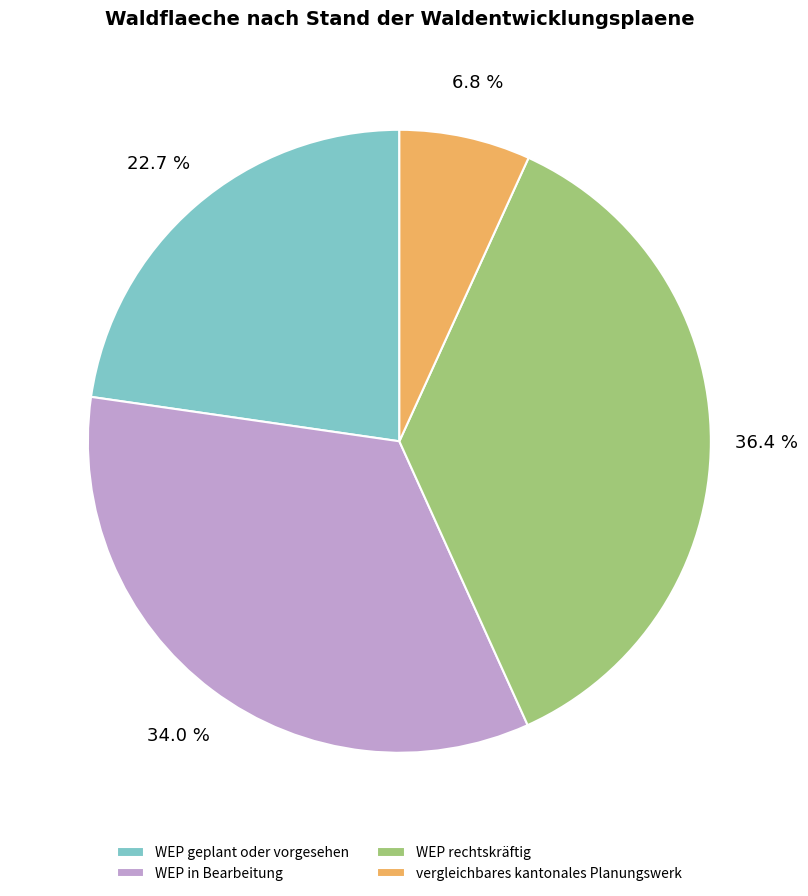

To the nearest percent, what percentage of the pie is WEP geplant oder vorgesehen?

23%